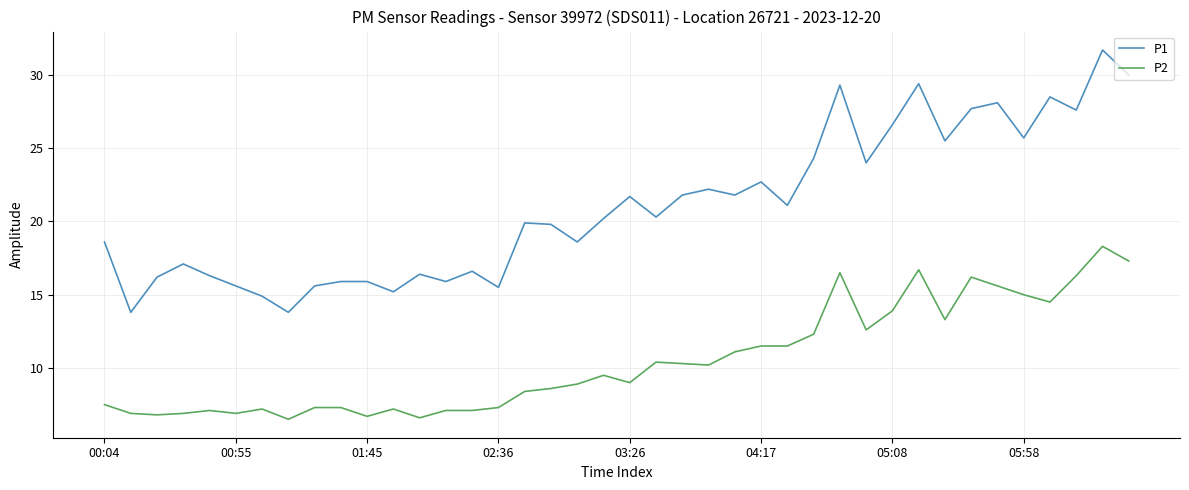

How many lines are shown in the chart?

2